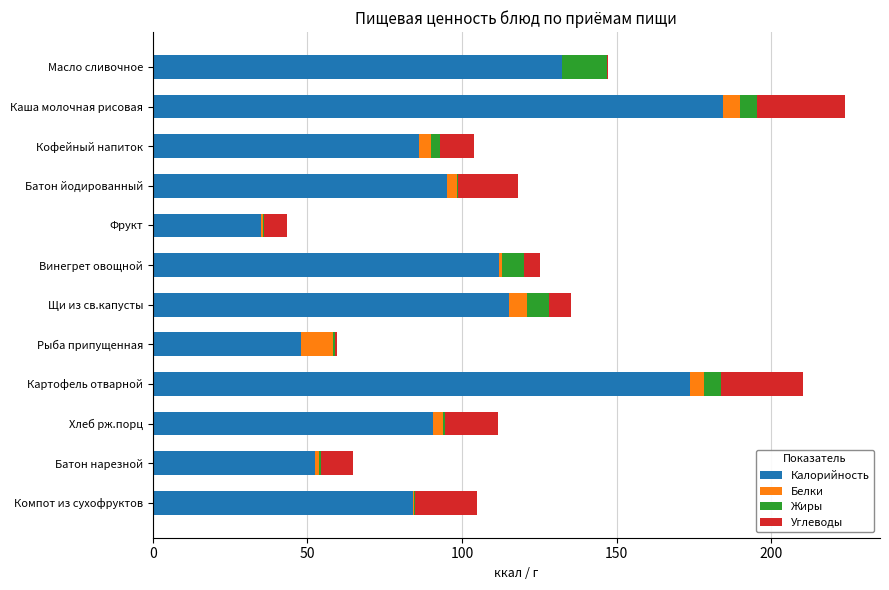

What is the total value across all series at Каша молочная рисовая?

223.9